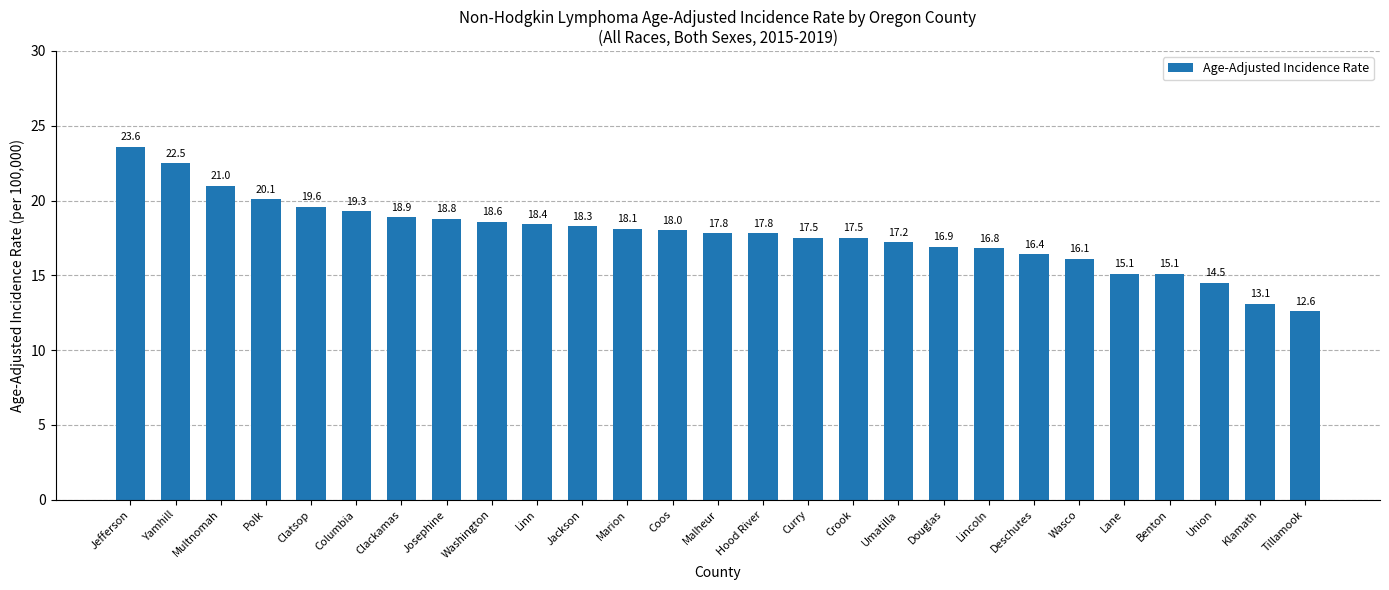

Is it true that the value at Polk is 20.1?

True